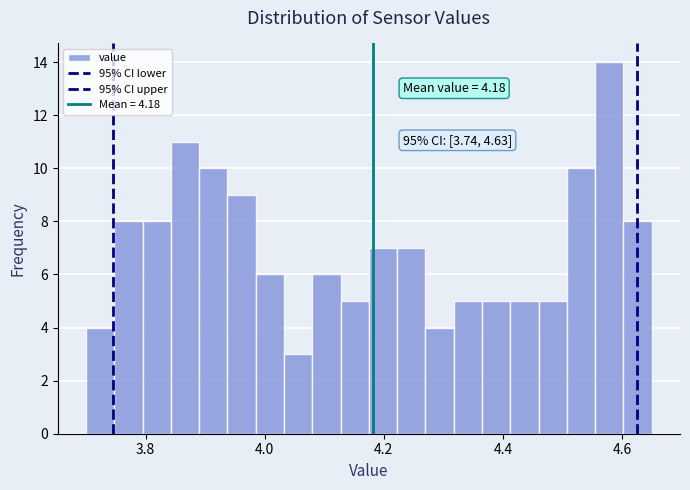

Around what value on the x-axis is the tallest bar? Give the approximate position of its centre, as read against the axis.

4.58